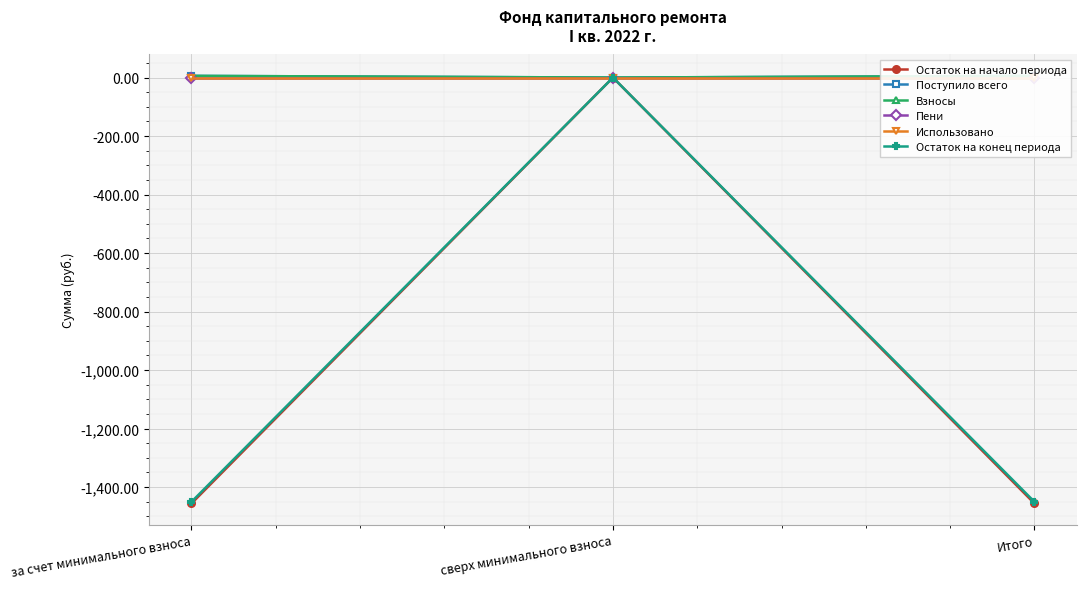

What is the value of the Остаток на начало периода point at the 3rd from the left?

-1456.2